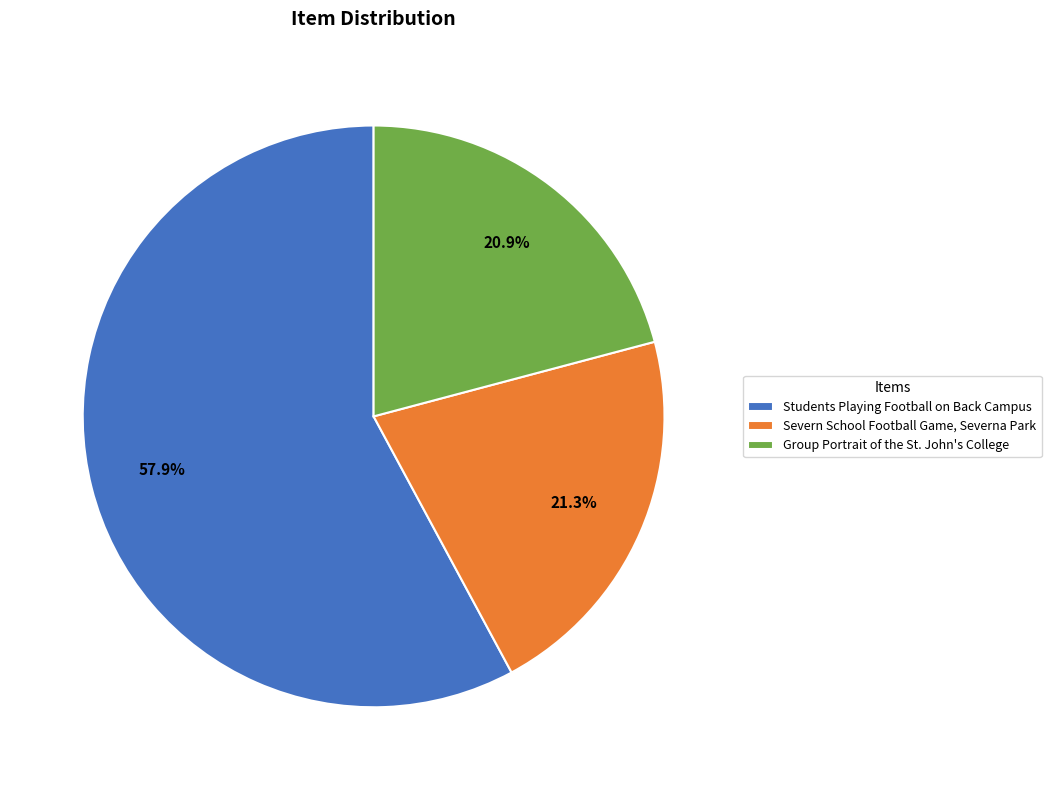

Approximately how many times larger is the value at Severn School Football Game, Severna Park compared to Group Portrait of the St. John's College?

1.0